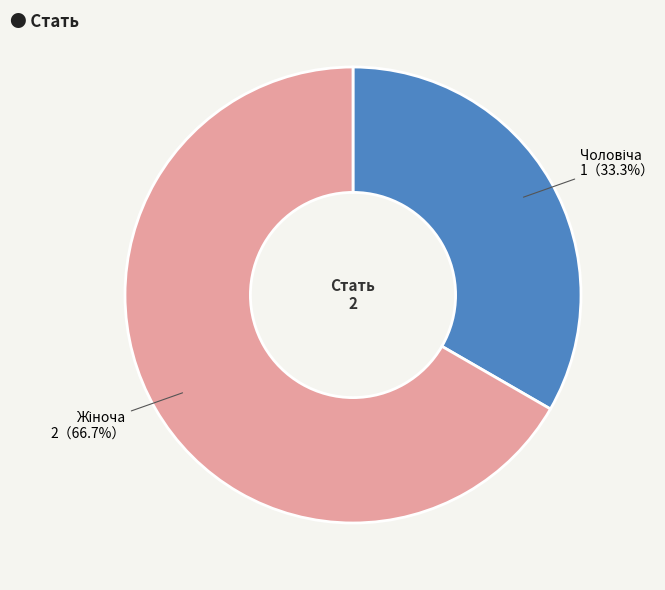

Does any single category account for the majority?

Yes